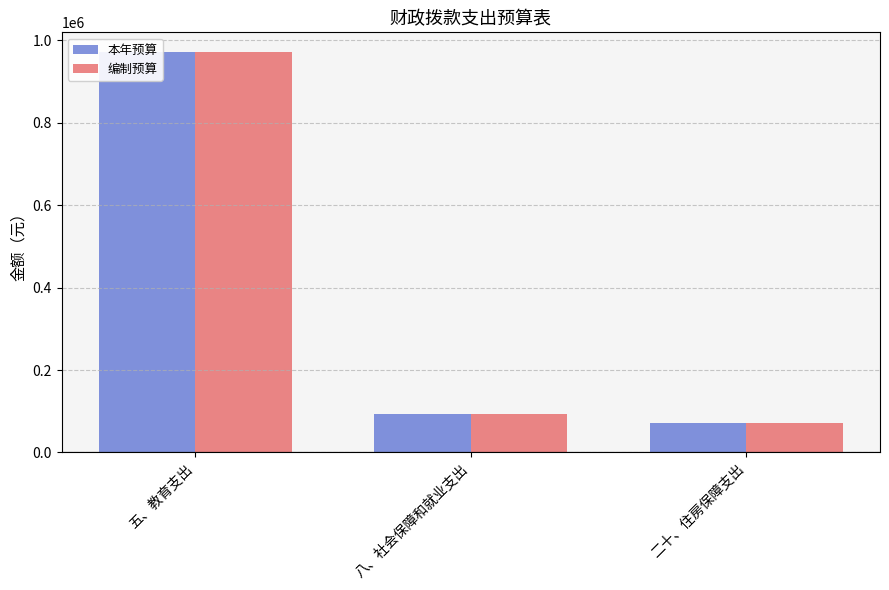

What is the greatest value displayed?

971175.1